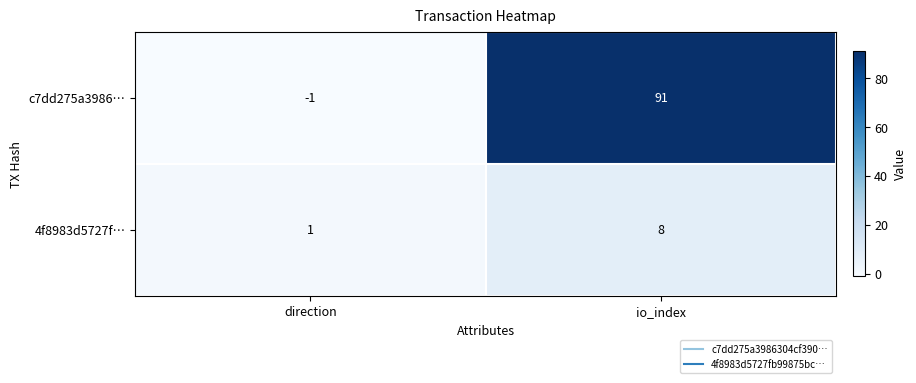

True or false: c7dd275a3986… has a value of 0 at direction.

False